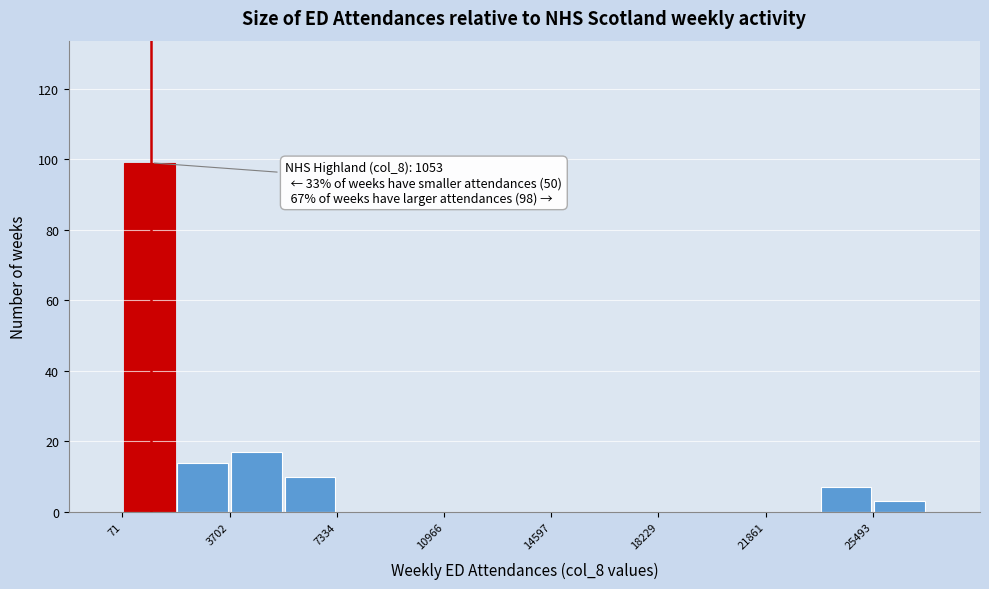

Around what value on the x-axis is the tallest bar? Give the approximate position of its centre, as read against the axis.

1000